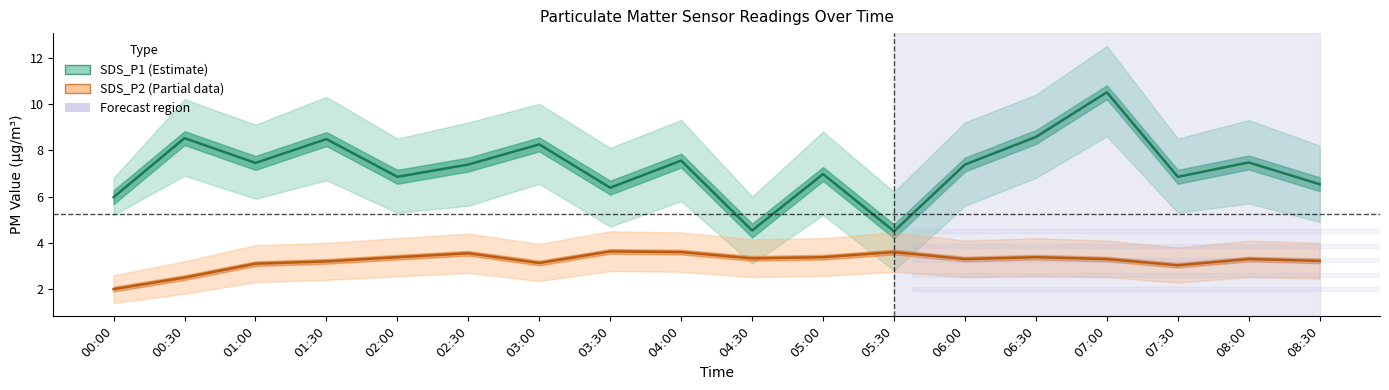

How many data points in SDS_P1 (Estimate) are above 7?

10